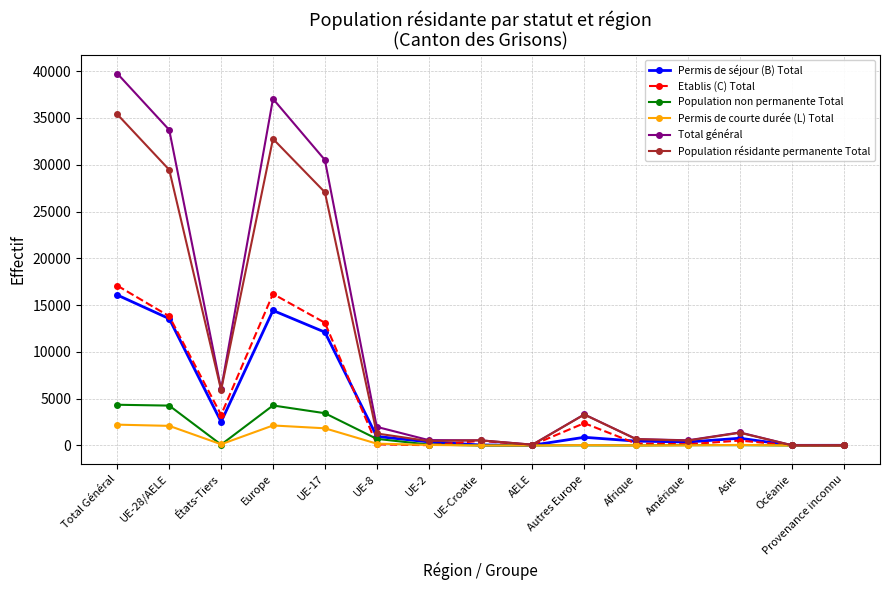

Where is the first local minimum for Permis de séjour (B) Total?

États-Tiers